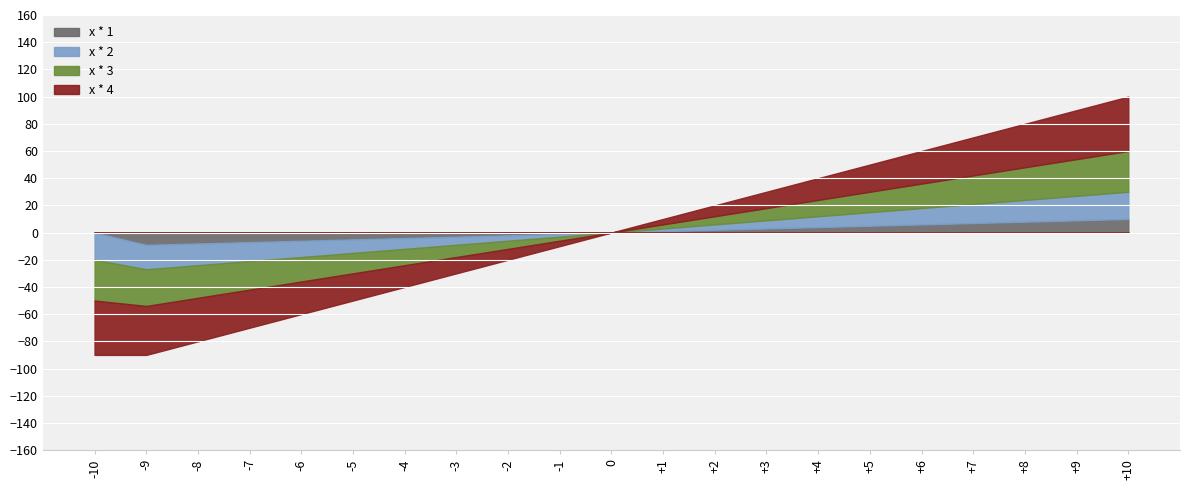

Where does the x * 4 series first go above 0?

+1